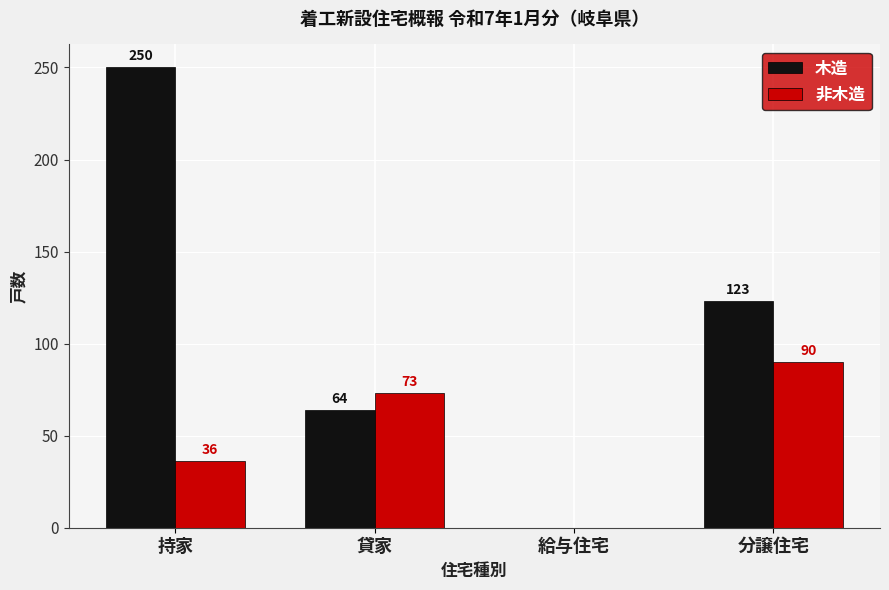

What is the sum of all 非木造 values?

199